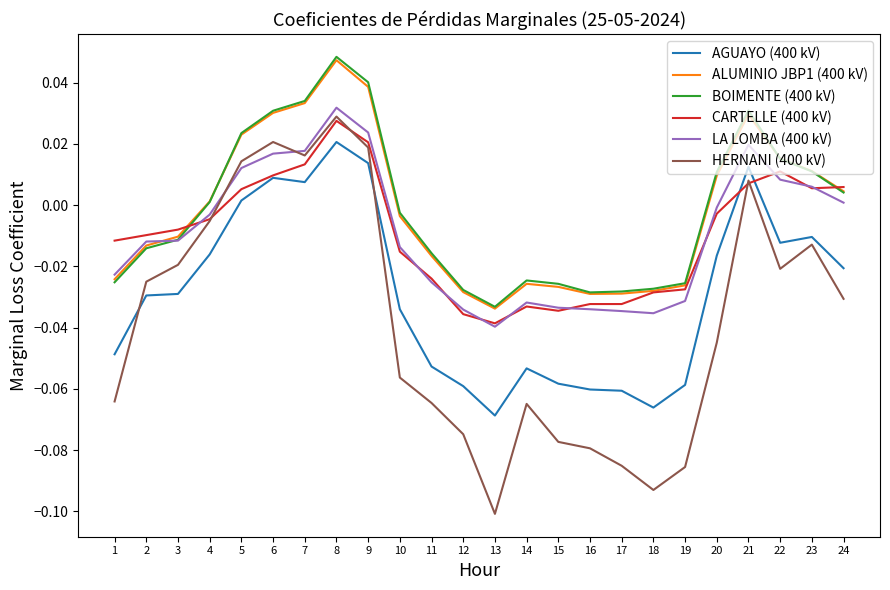

At which label does LA LOMBA (400 kV) first exceed 0?

5